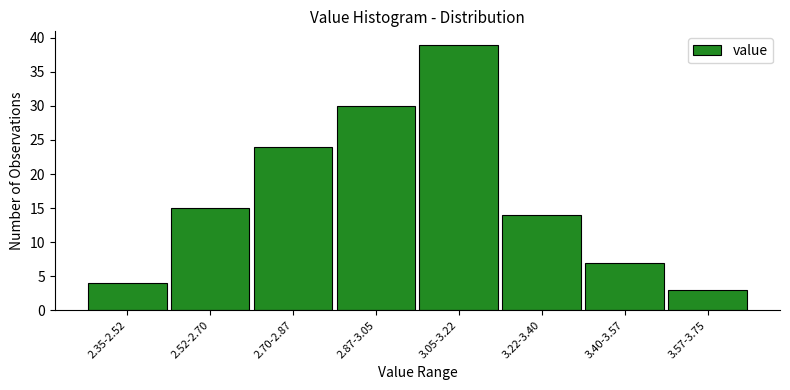

Reading right to left, list all the values displayed in this chart.

3	7	14	39	30	24	15	4